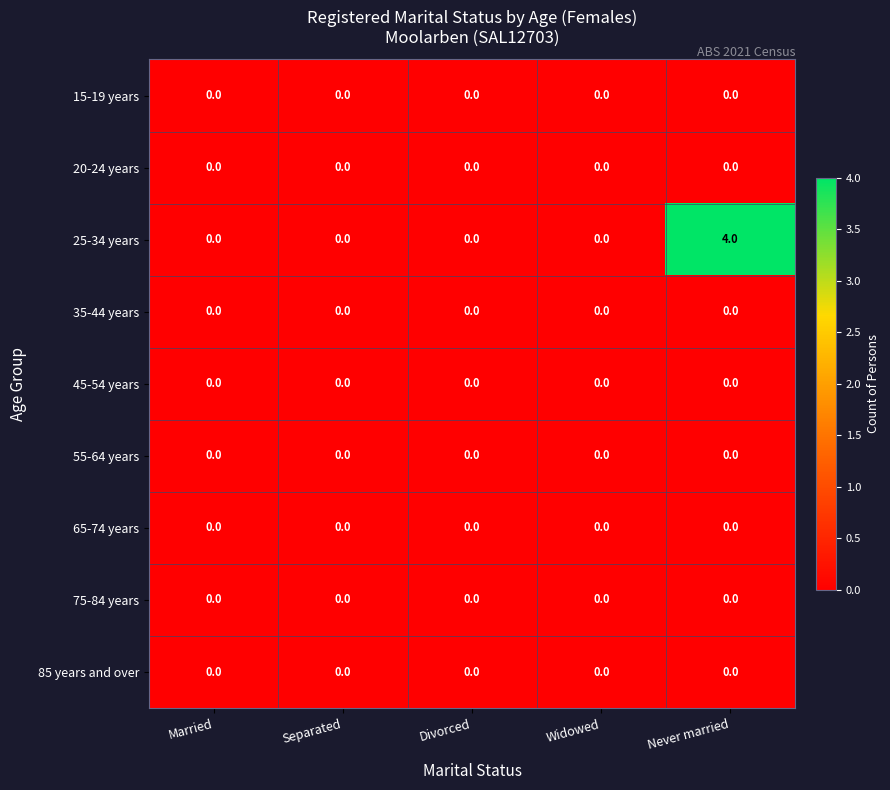

The 85 years and over series shows 0 at Widowed. True or false?

True